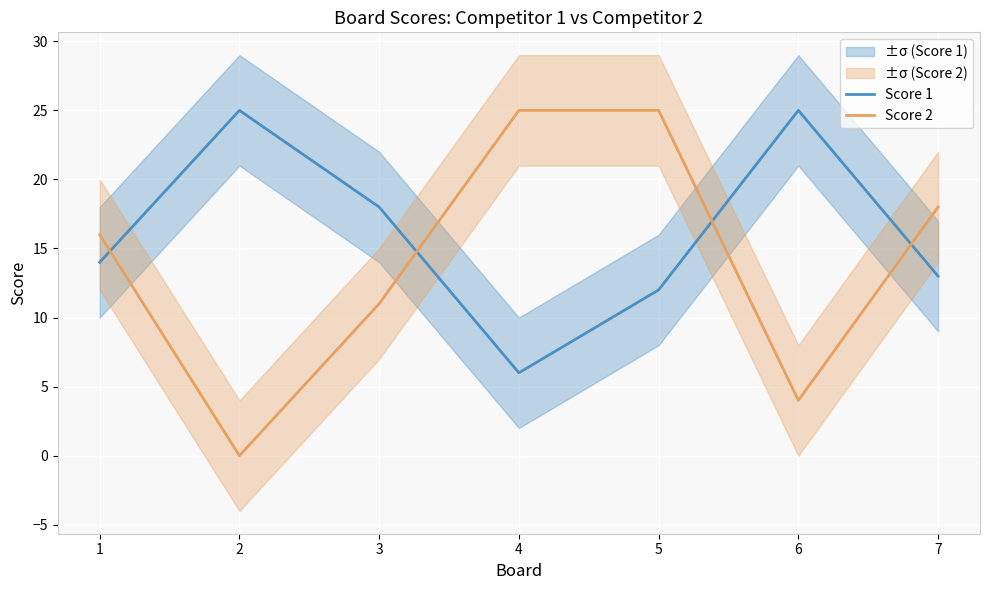

Reading right to left, transcribe all the data shown in this chart.

Score 1: 7=13	6=25	5=12	4=6	3=18	2=25	1=14
Score 2: 7=18	6=4	5=25	4=25	3=11	2=0	1=16